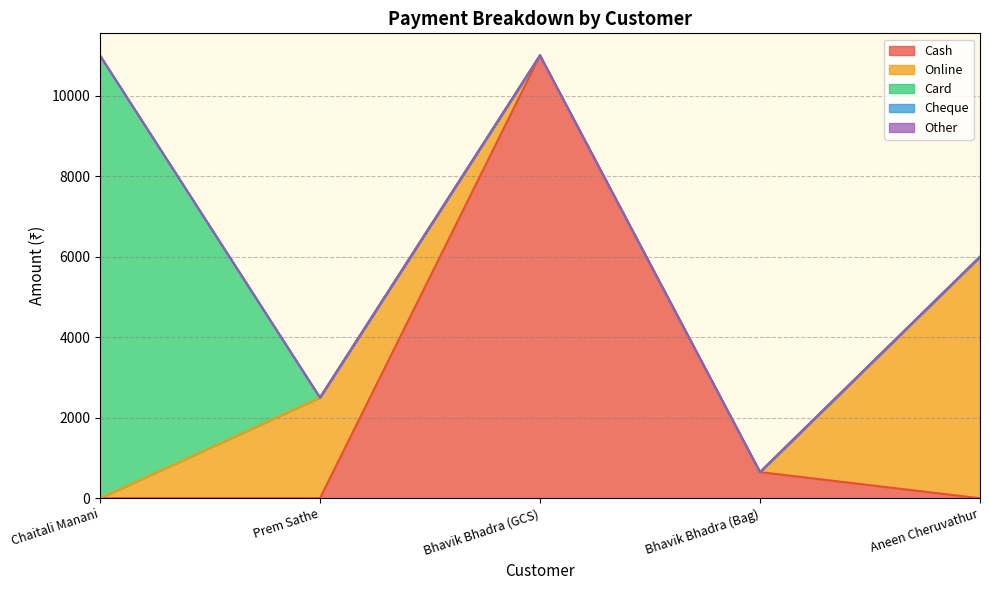

Reading right to left, list all the values displayed in this chart.

Cash: 0	650	11000	0	0
Online: 6000	0	0	2500	0
Card: 0	0	0	0	11000
Cheque: 0	0	0	0	0
Other: 0	0	0	0	0